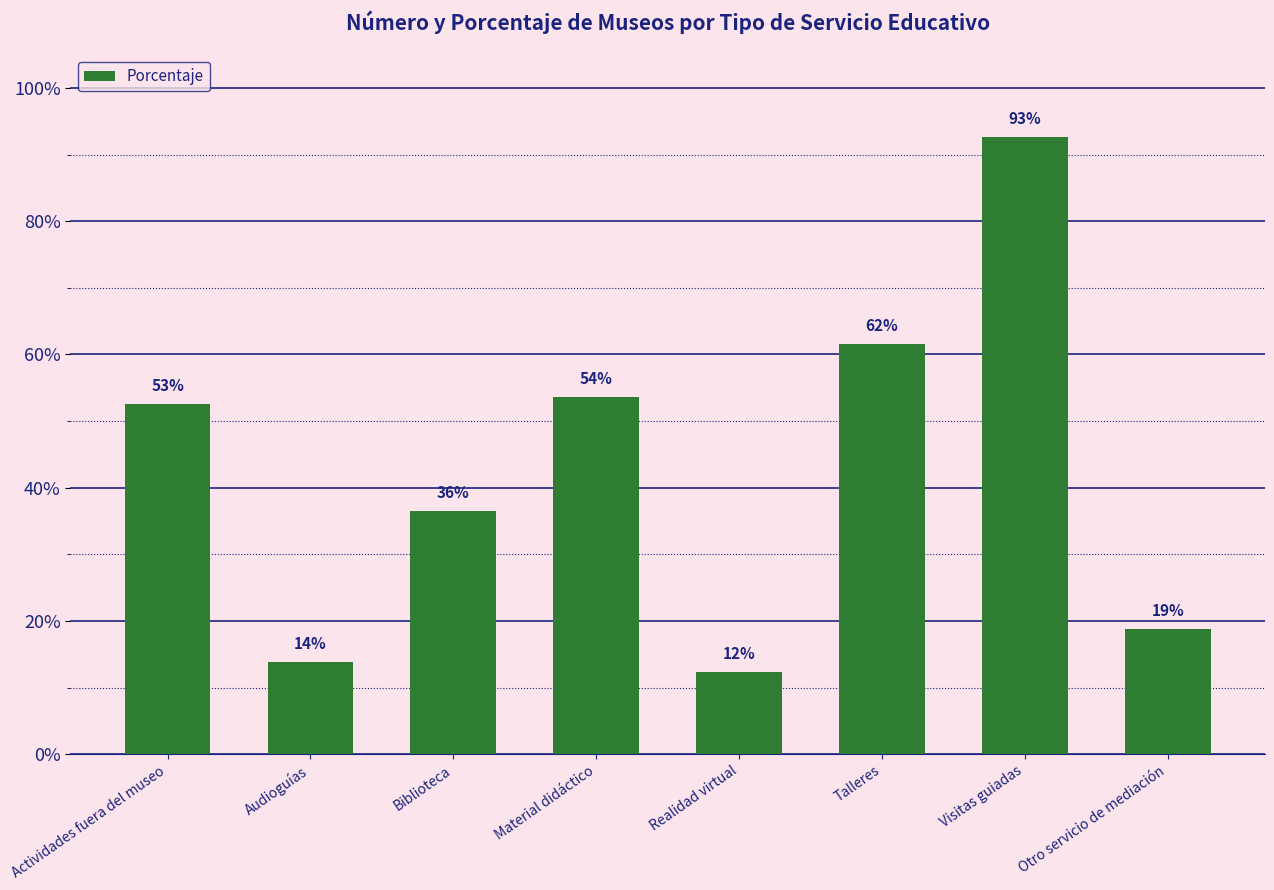

Are the bars horizontal?

No